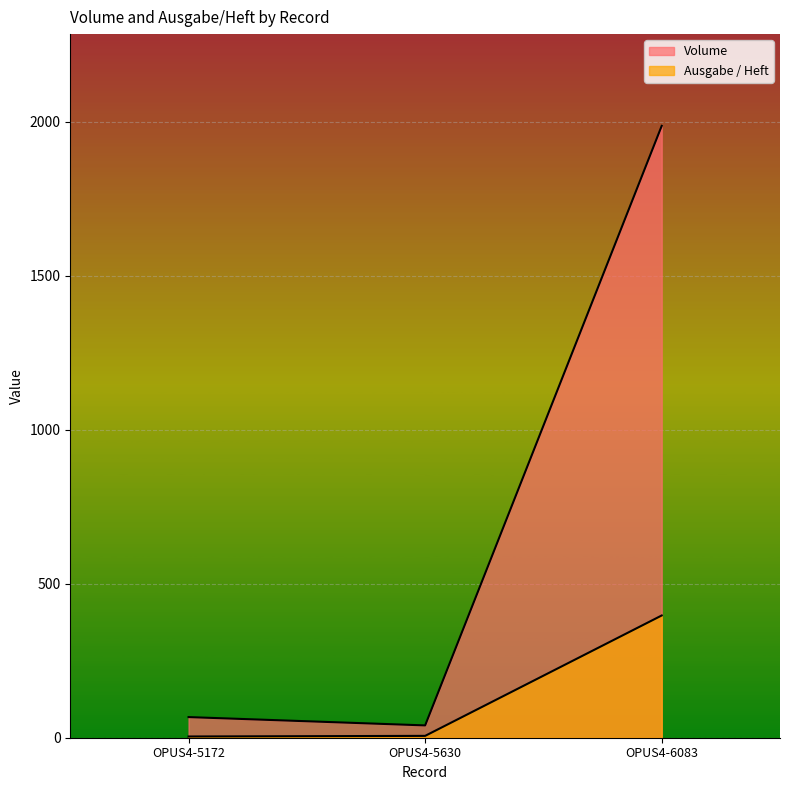

The value of Ausgabe / Heft at OPUS4-5172 is 4. True or false?

True